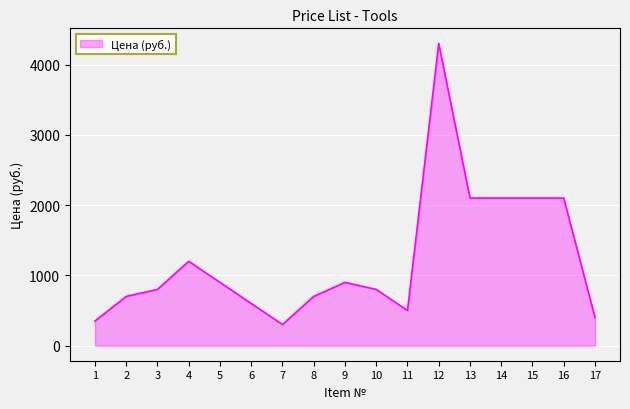

The chart shows a value of 6320 at 12. True or false?

False